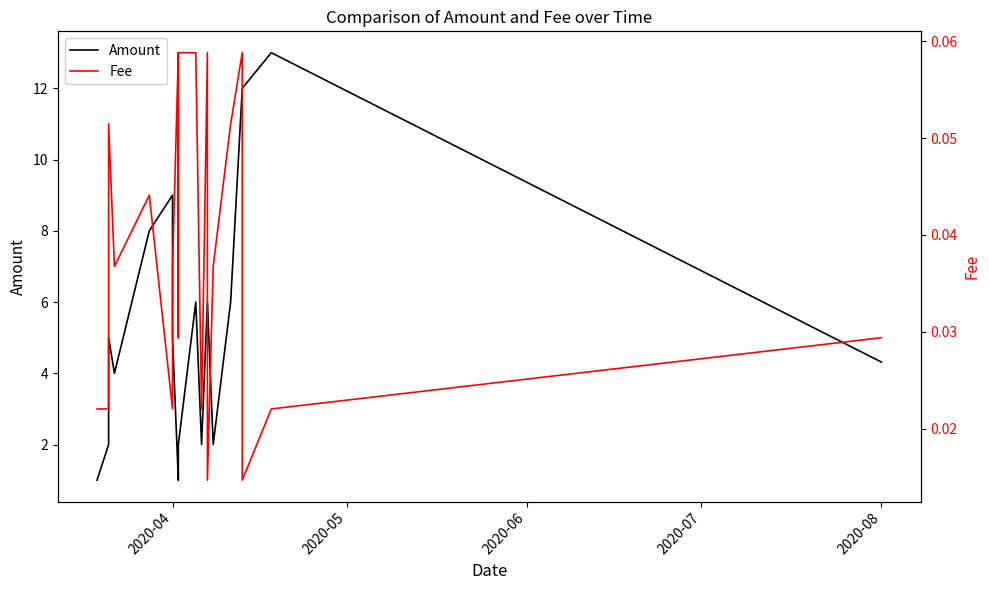

List the series in order of their overall mean, lowest first.

Fee, Amount